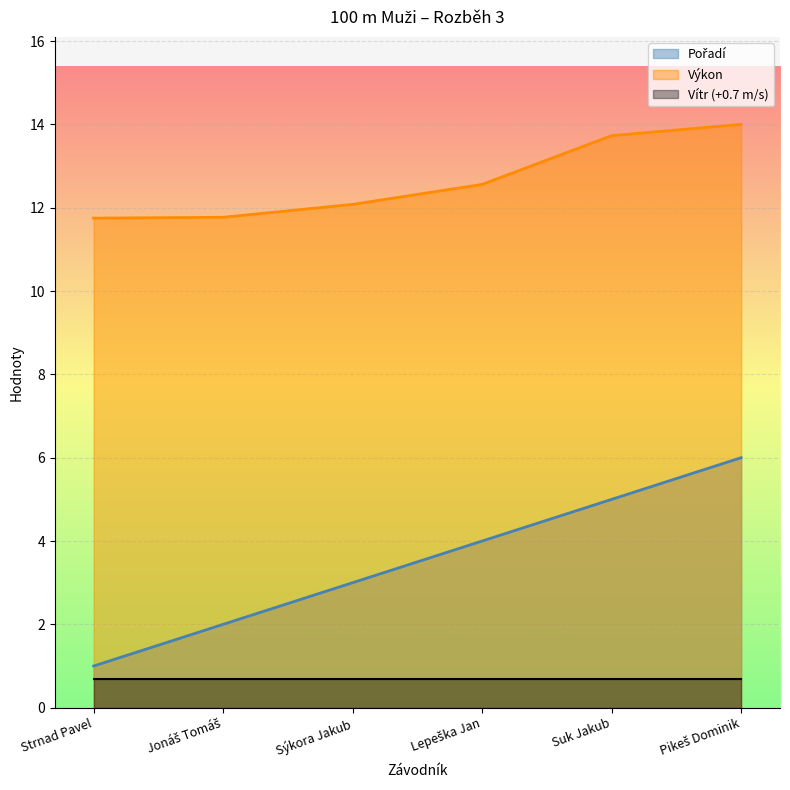

How many values in the Pořadí series are below 4?

3